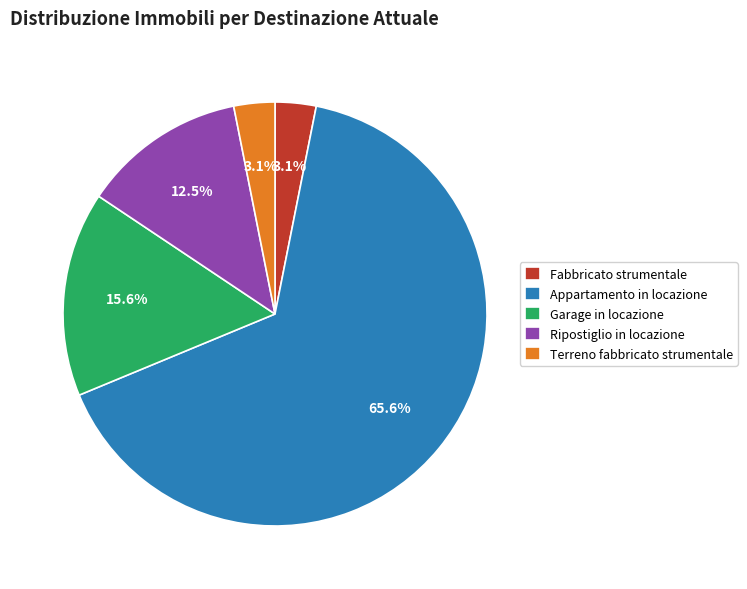

Which has a higher value, Terreno fabbricato strumentale or Appartamento in locazione?

Appartamento in locazione